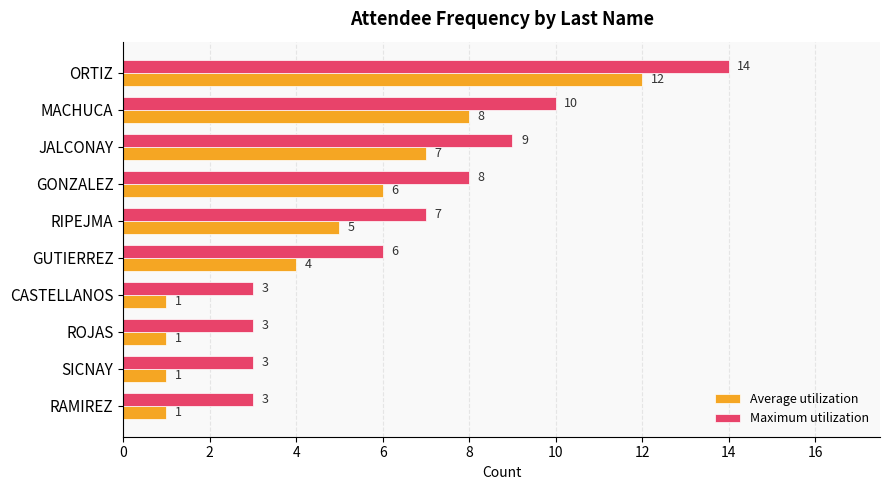

The value of Maximum utilization at GUTIERREZ is 6. True or false?

True